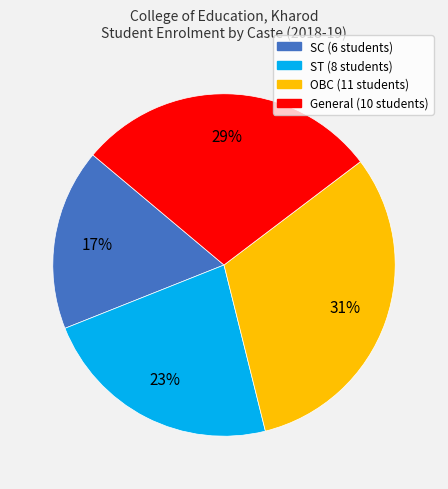

To the nearest percent, what percentage of the pie is SC?

17%